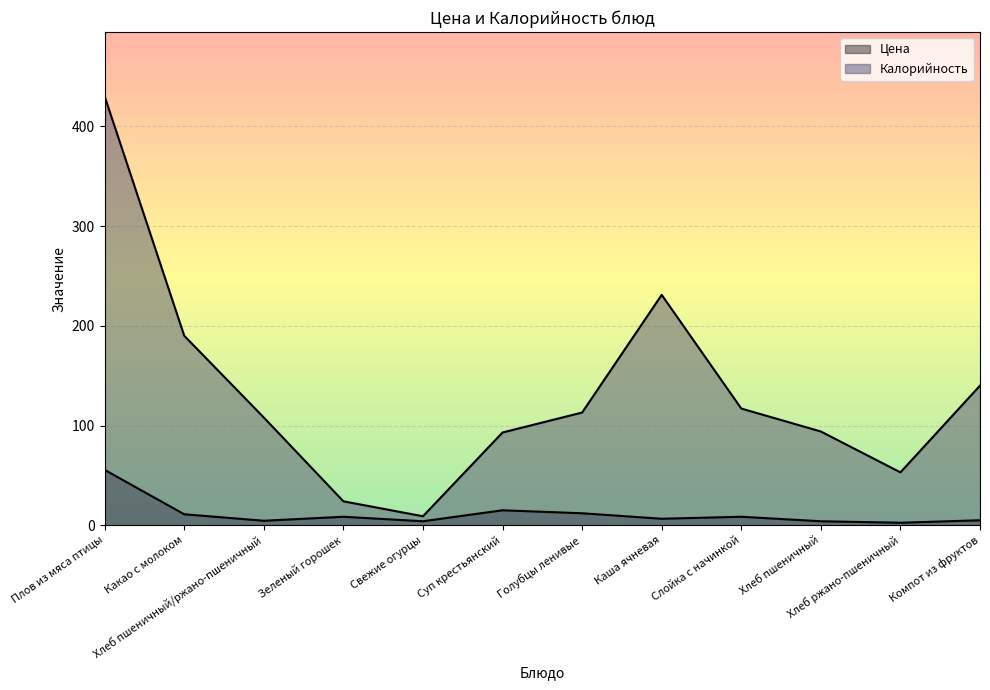

How many interior local valleys does the Цена series have?

4